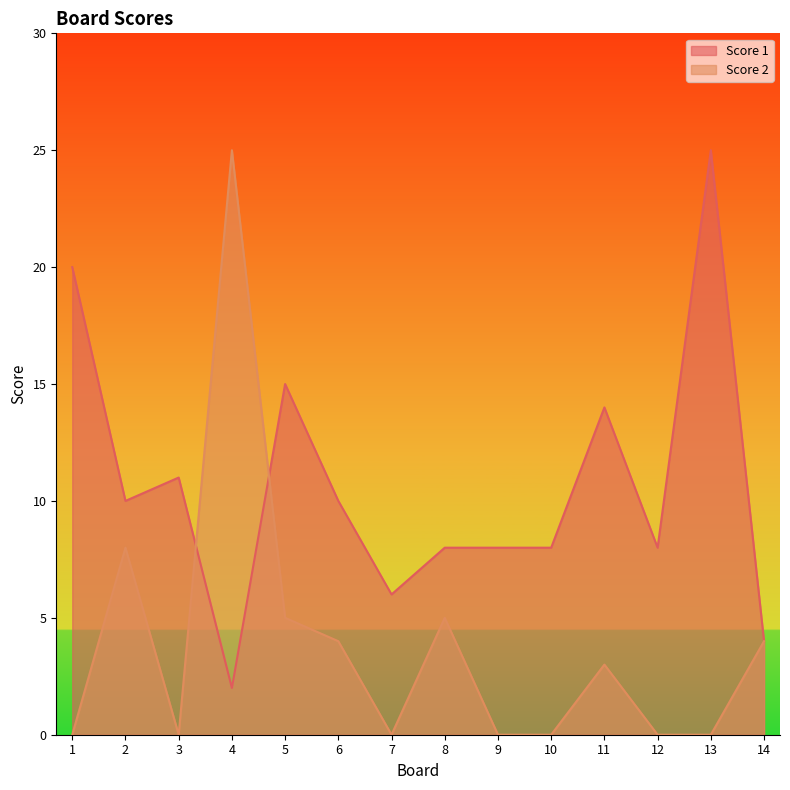

The Score 2 series shows 8 at 2. True or false?

True